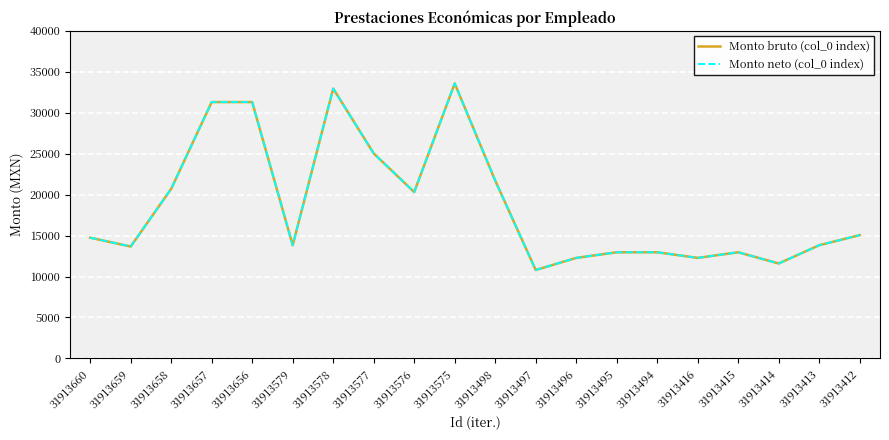

Is this an area chart (filled region under the line)?

No